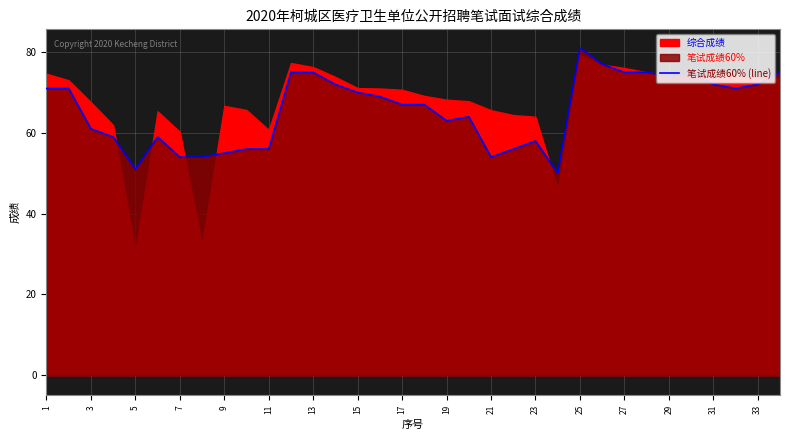

What is the lowest value of the 笔试成绩60% (line) series?

50